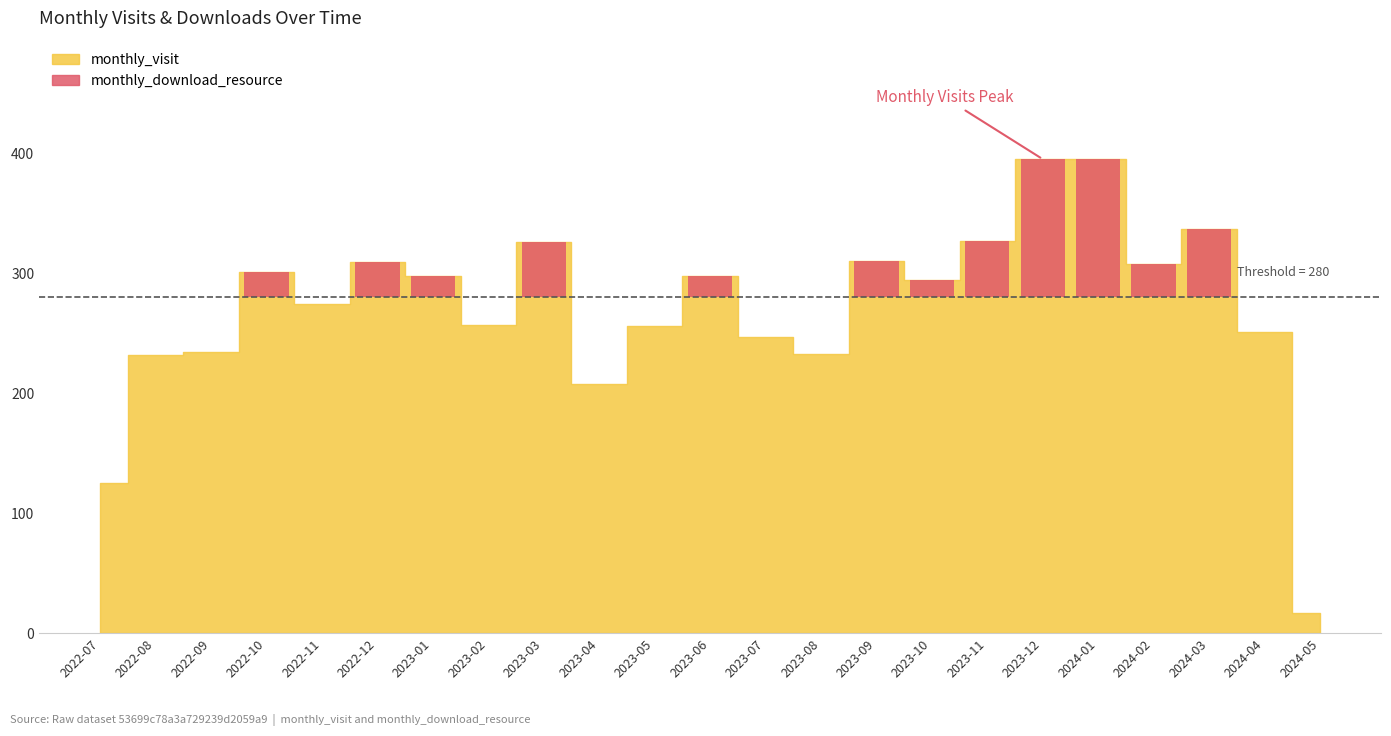

Where does the monthly_visit series first go above 294?

2022-10